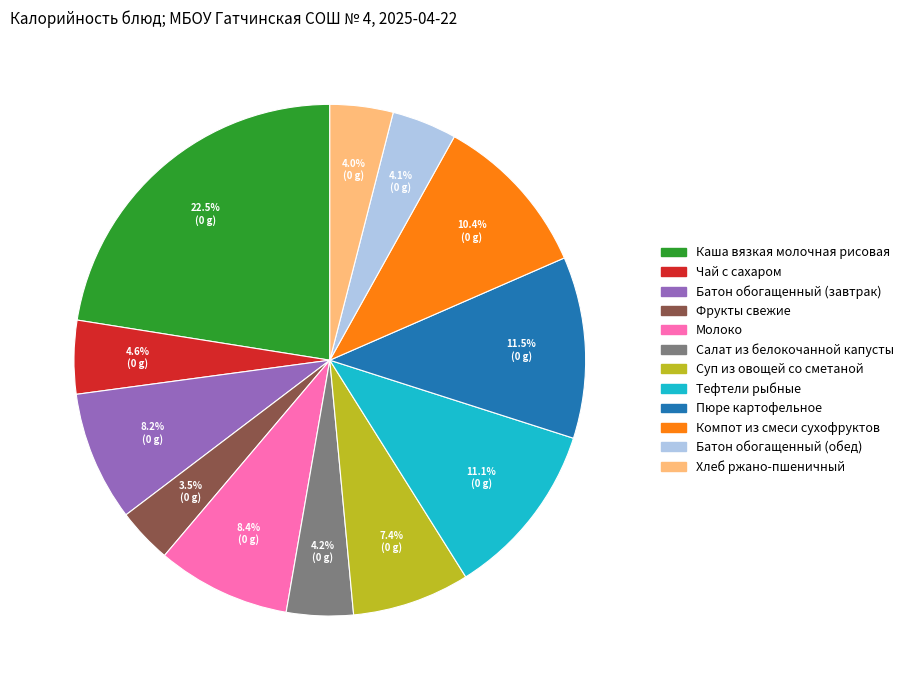

To the nearest percent, what is the difference between the largest and smallest slice percentages?

19%